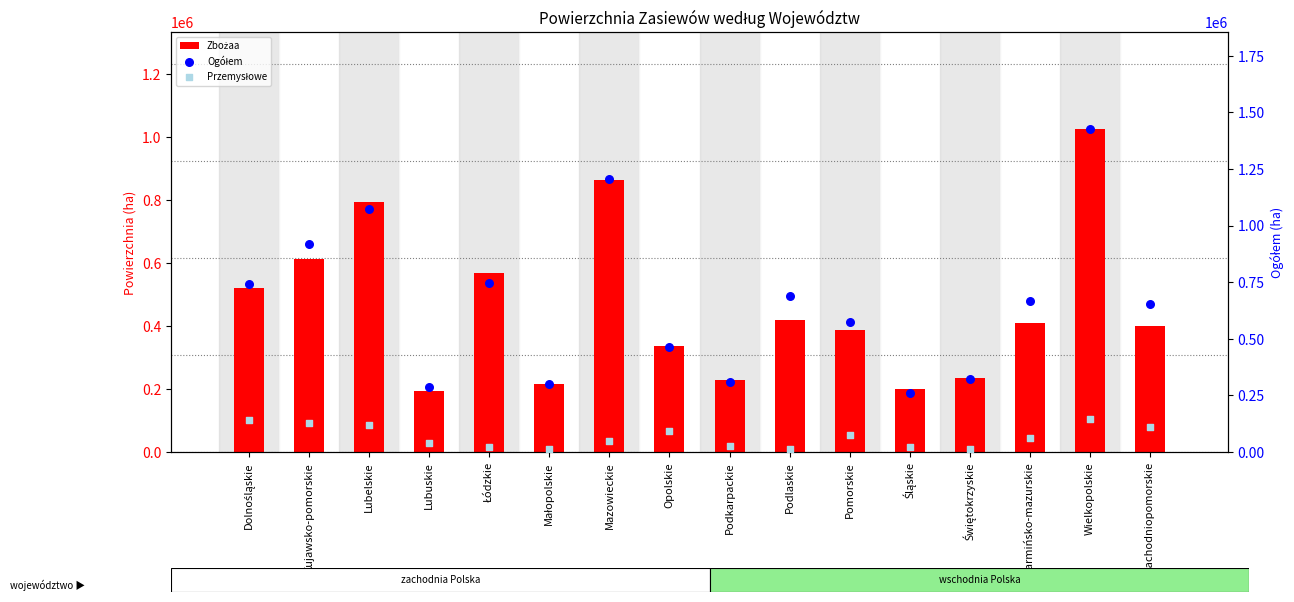

At how many categories does at least one series exceed 999919?

3